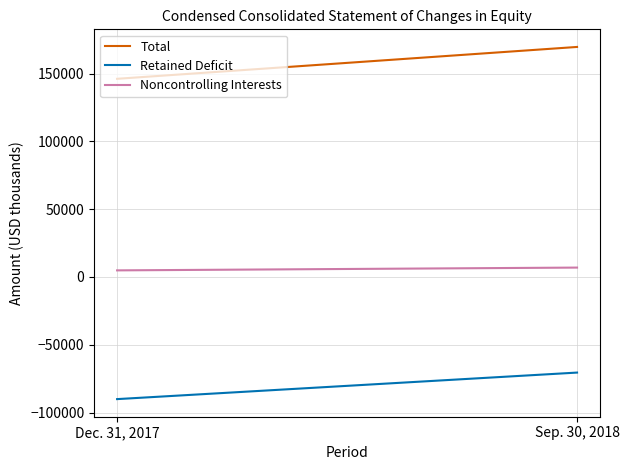

Which has a higher value, Sep. 30, 2018 or Dec. 31, 2017?

Sep. 30, 2018